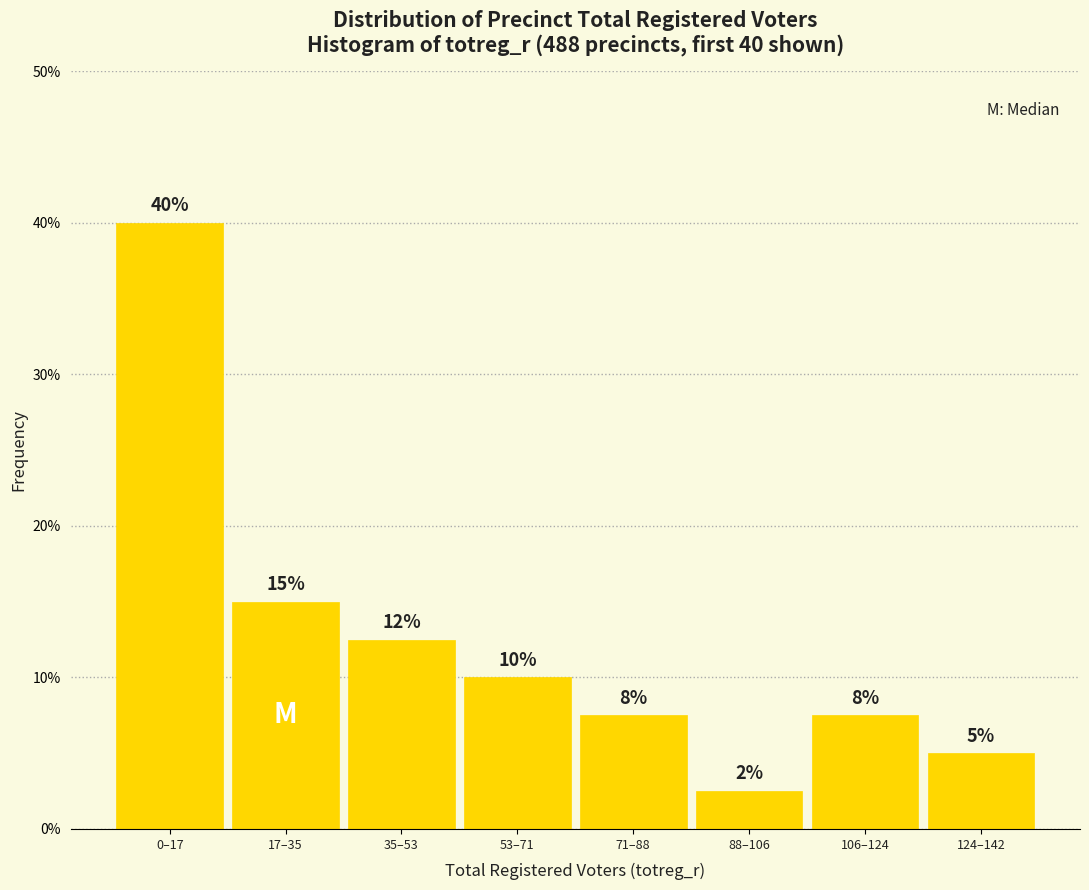

Which category has the highest value across all series?

0–17